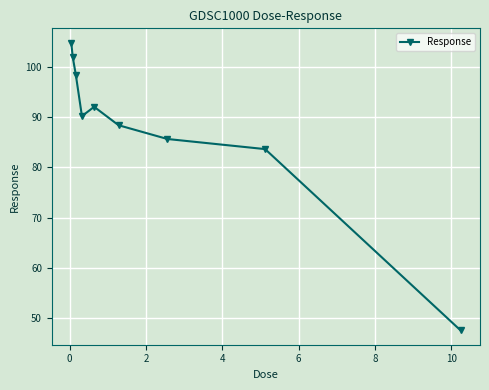

What is the average value?

88.0